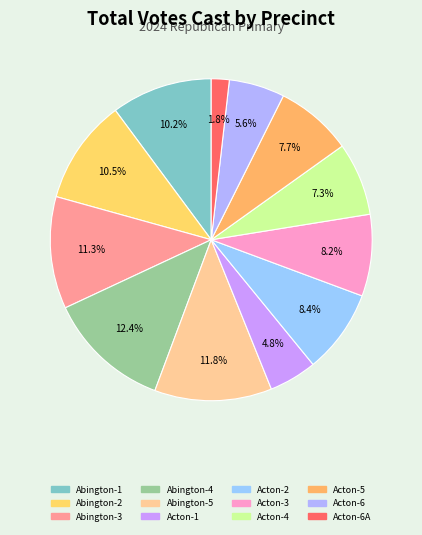

What is the total percentage of Acton-3 and Acton-6?

13.8%